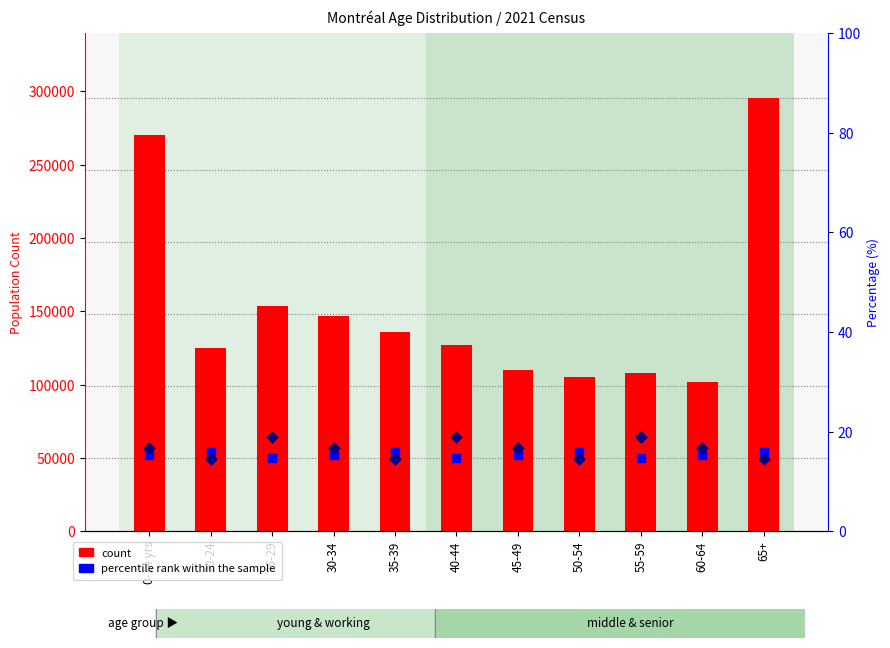

Which series has the largest total across all categories?

count